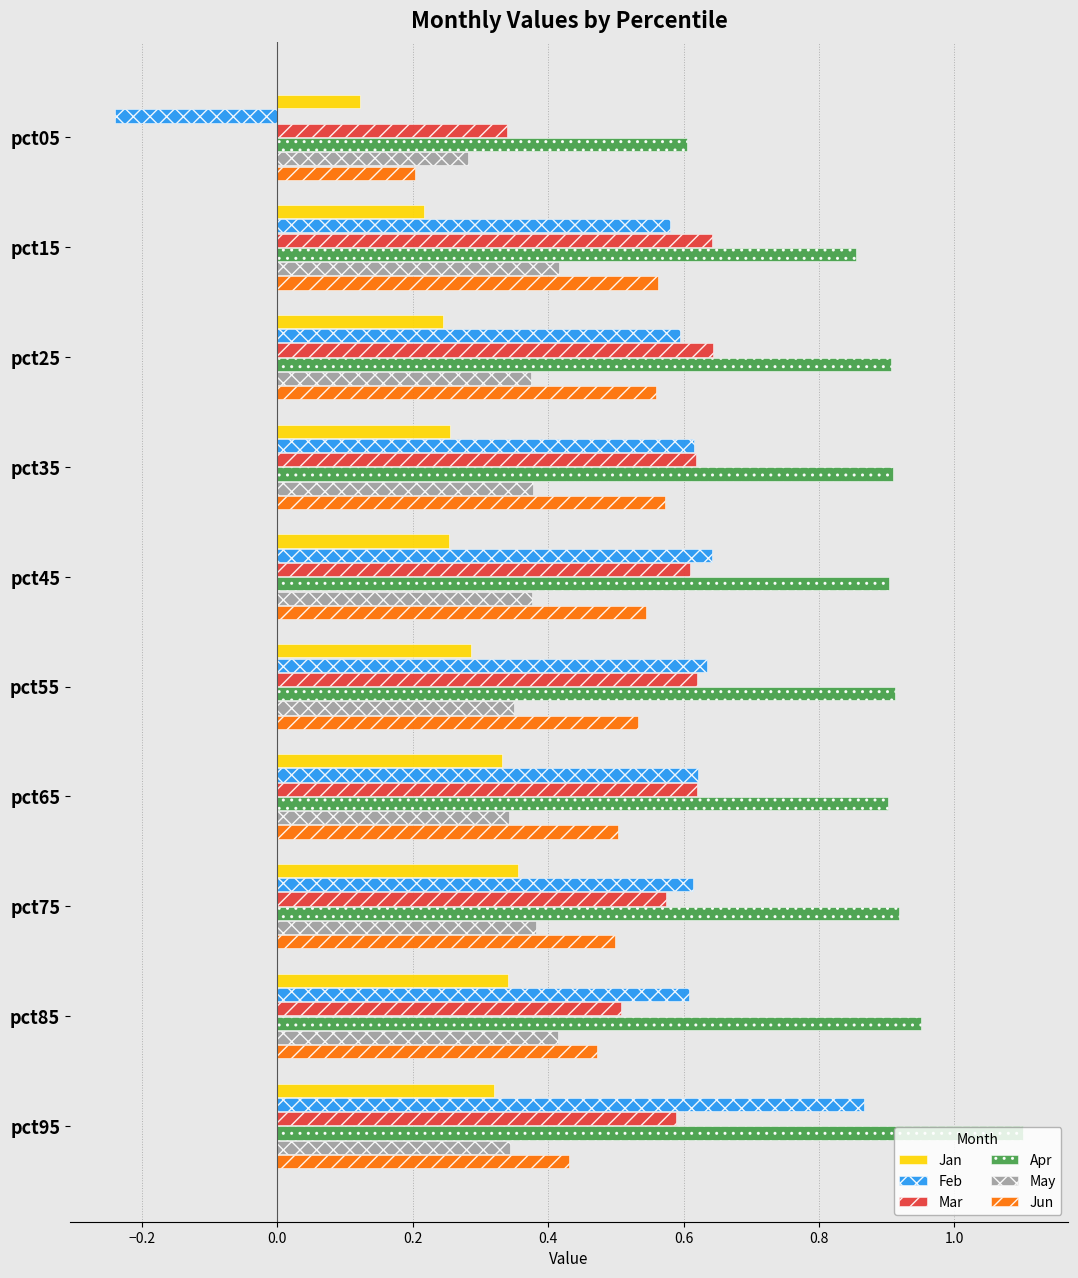

Where is May nearest to the value 0?

pct05